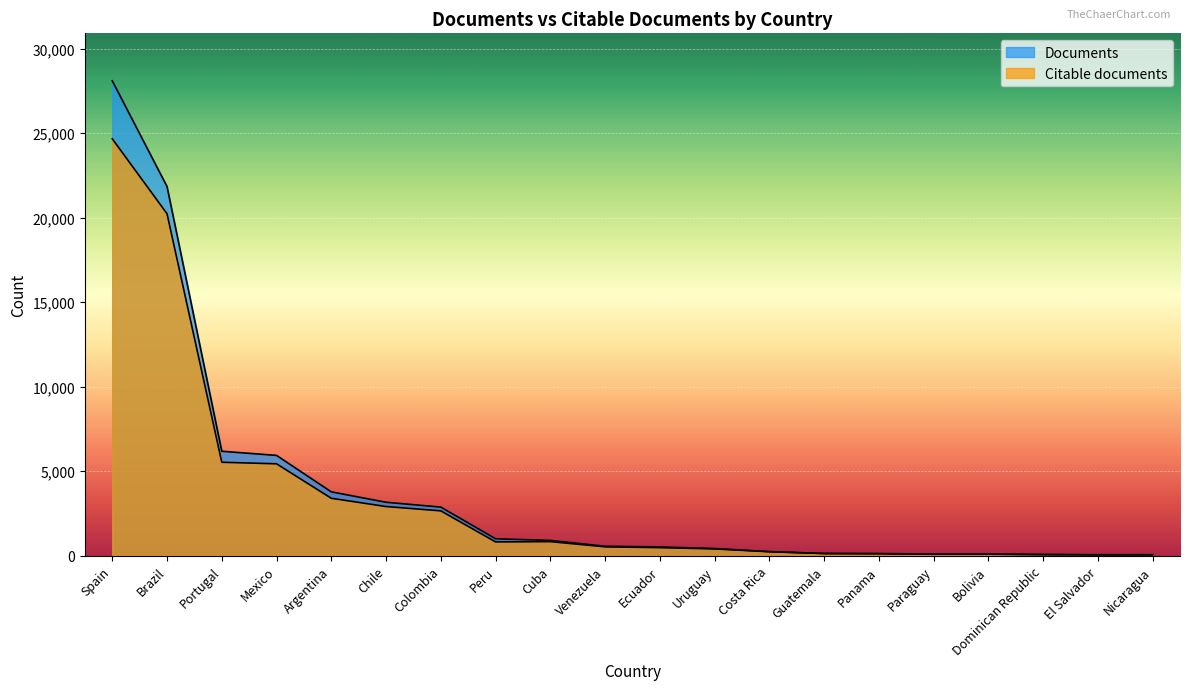

At which category is the sum across all series the highest?

Spain